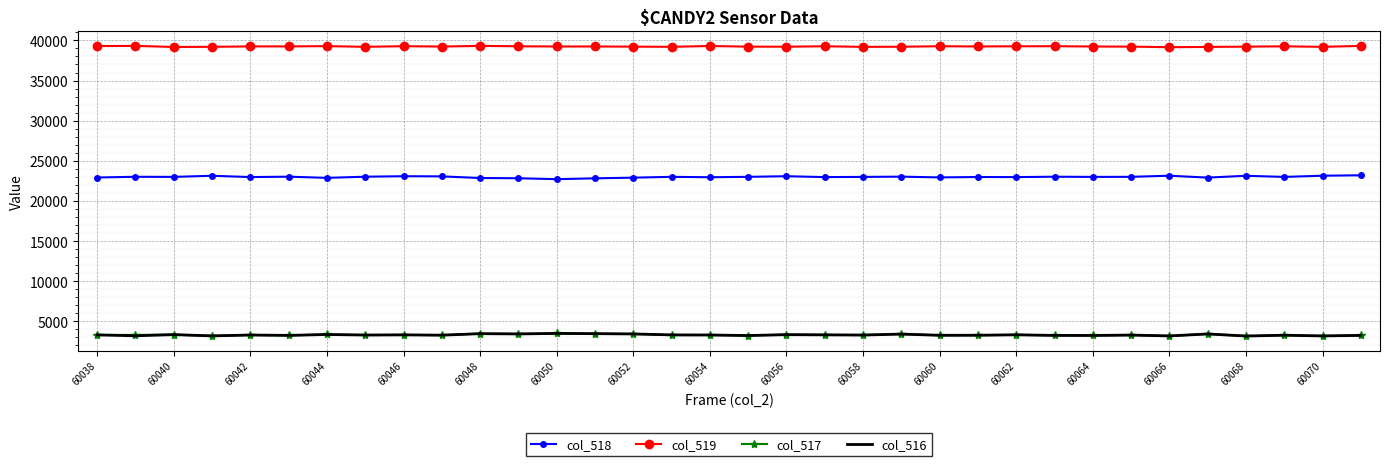

Which series has the largest total across all categories?

col_519